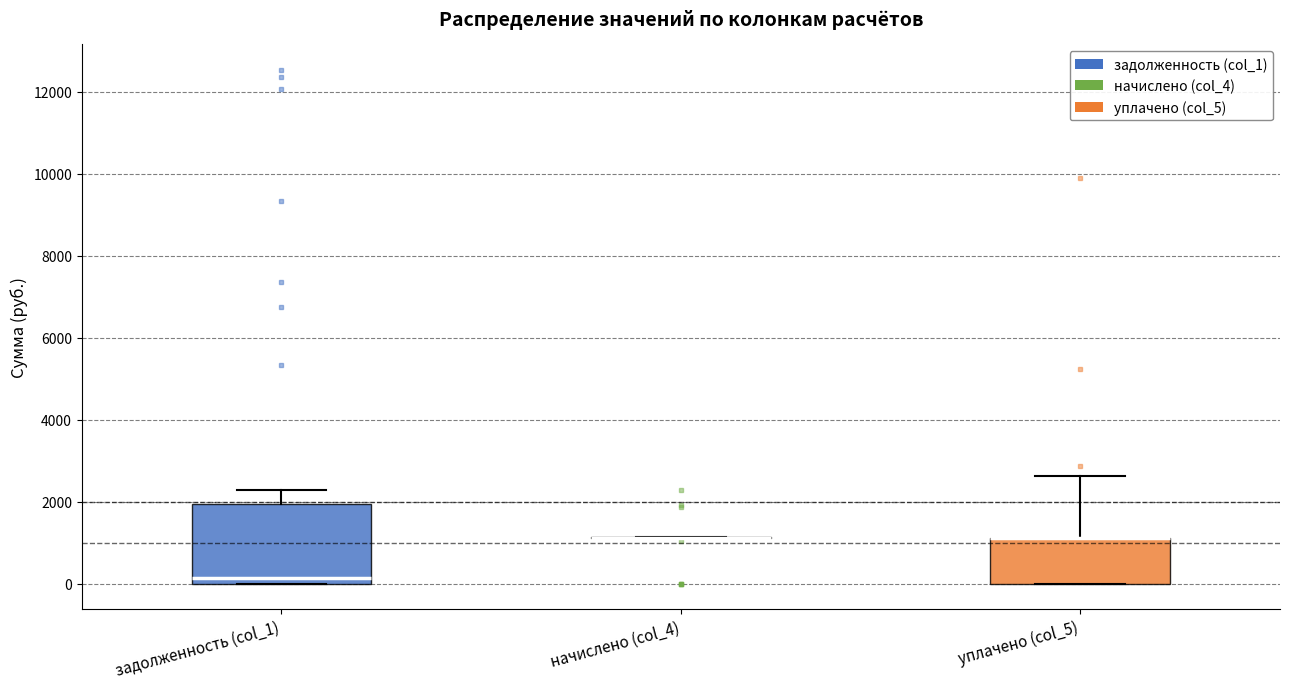

Reading left to right, transcribe this box plot: for each box, give where its median line is, the range the box spans, and where its two whiskers end, as read against the y-axis. The values are not printed on the chart, so give them approximately, as read against the axis.

задолженность (col_1): median 200, box 0 to 2000, whiskers 0 to 2200
начислено (col_4): box collapsed to a line at 1200, whiskers 1200 to 1200
уплачено (col_5): median 1200 (drawn on the box's upper edge), box 0 to 1200, whiskers 0 to 2600